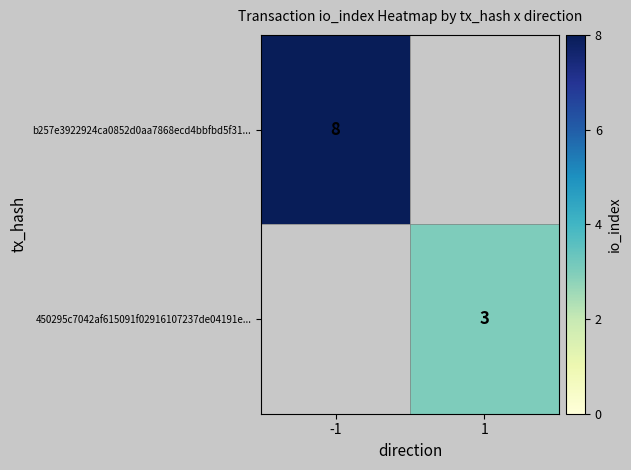

Is it true that b257e3922924ca0852d0aa7868ecd4bbfbd5f31... equals 12 at -1?

False